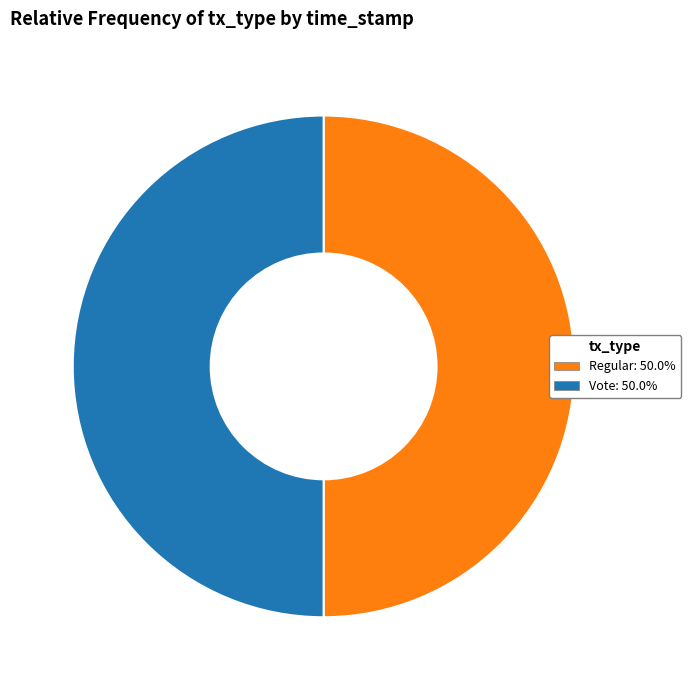

What is the ratio of the value at Regular to the value at Vote?

1.0